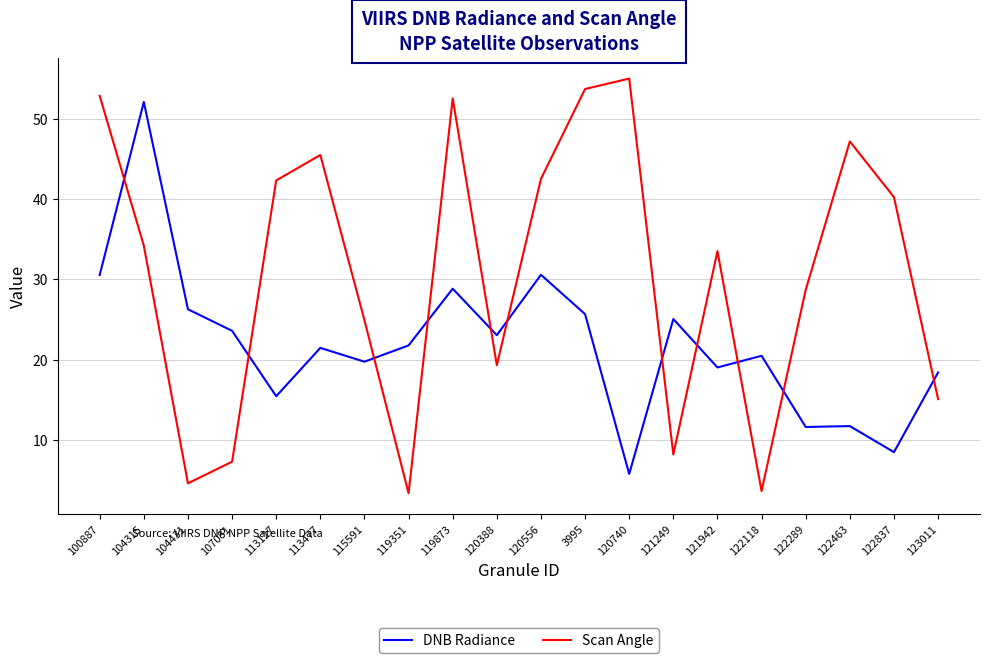

Does the chart display data point markers on the line(s)?

No